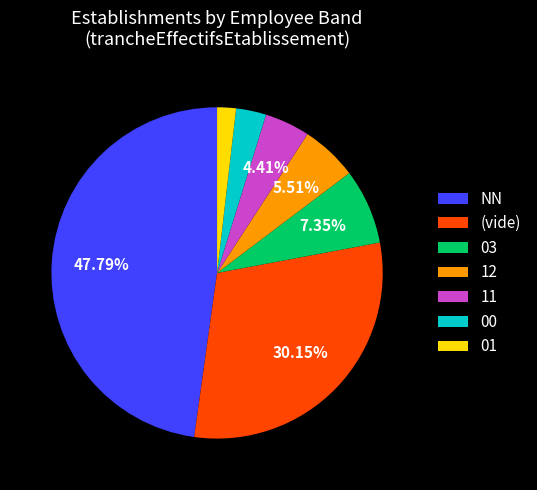

Rank the categories by value from lowest to highest.

01, 00, 11, 12, 03, (vide), NN